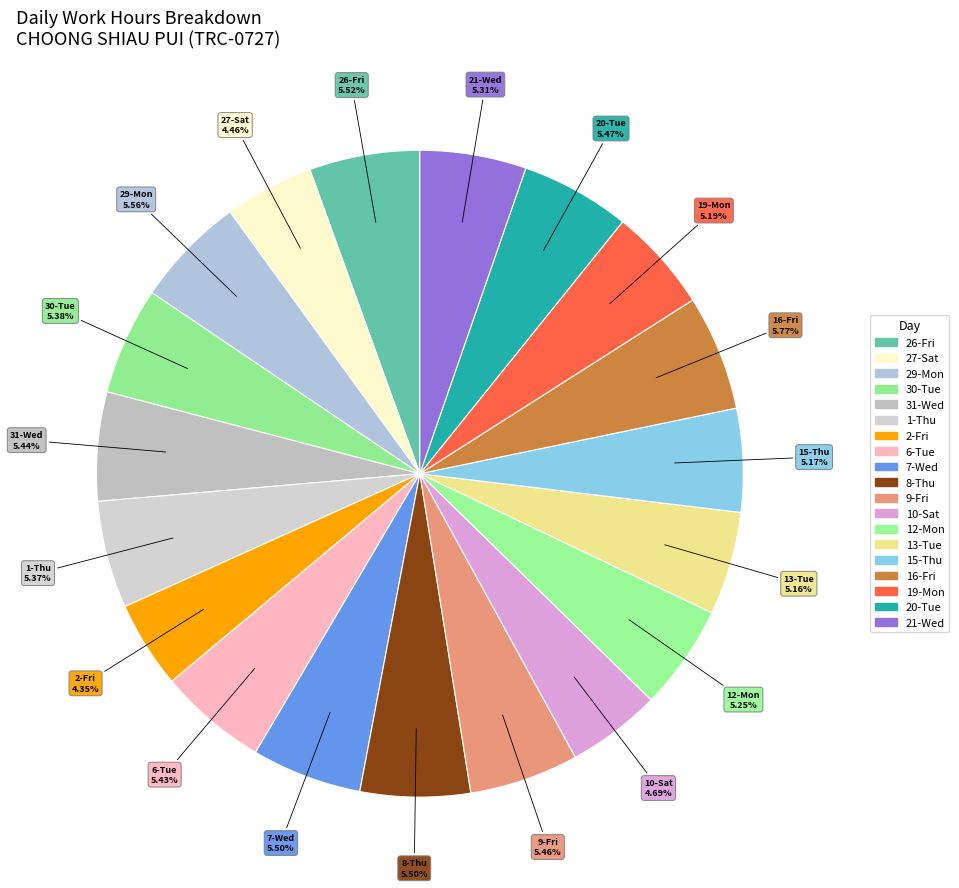

How many segments does this pie chart have?

19